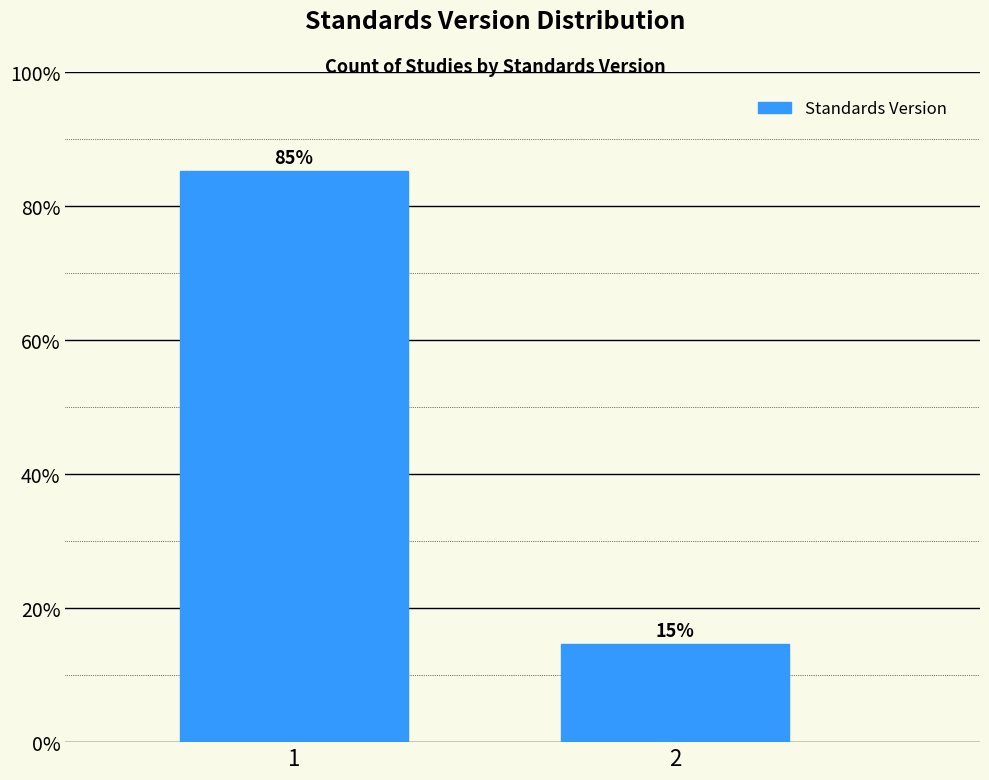

The value at 2 is 10.0. True or false?

False